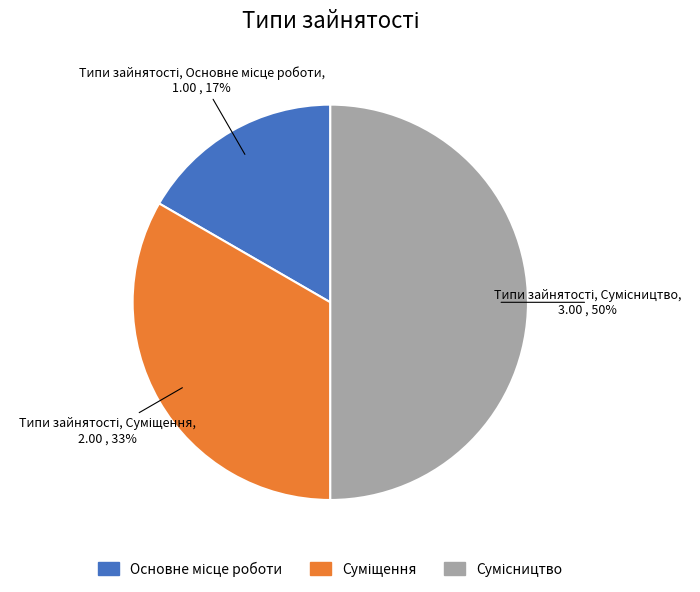

To the nearest percent, what is the average slice percentage?

33%